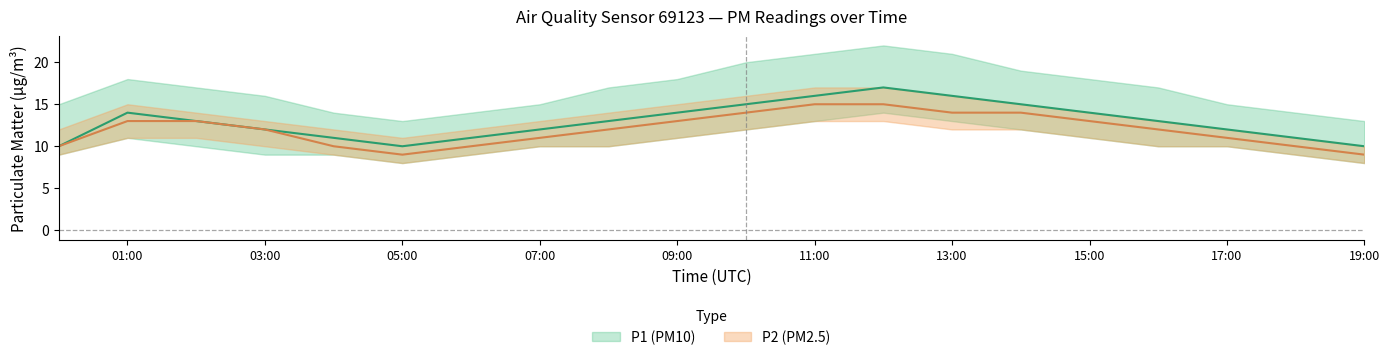

Which series changed the most between 08:00 and 12:00?

P1_upper